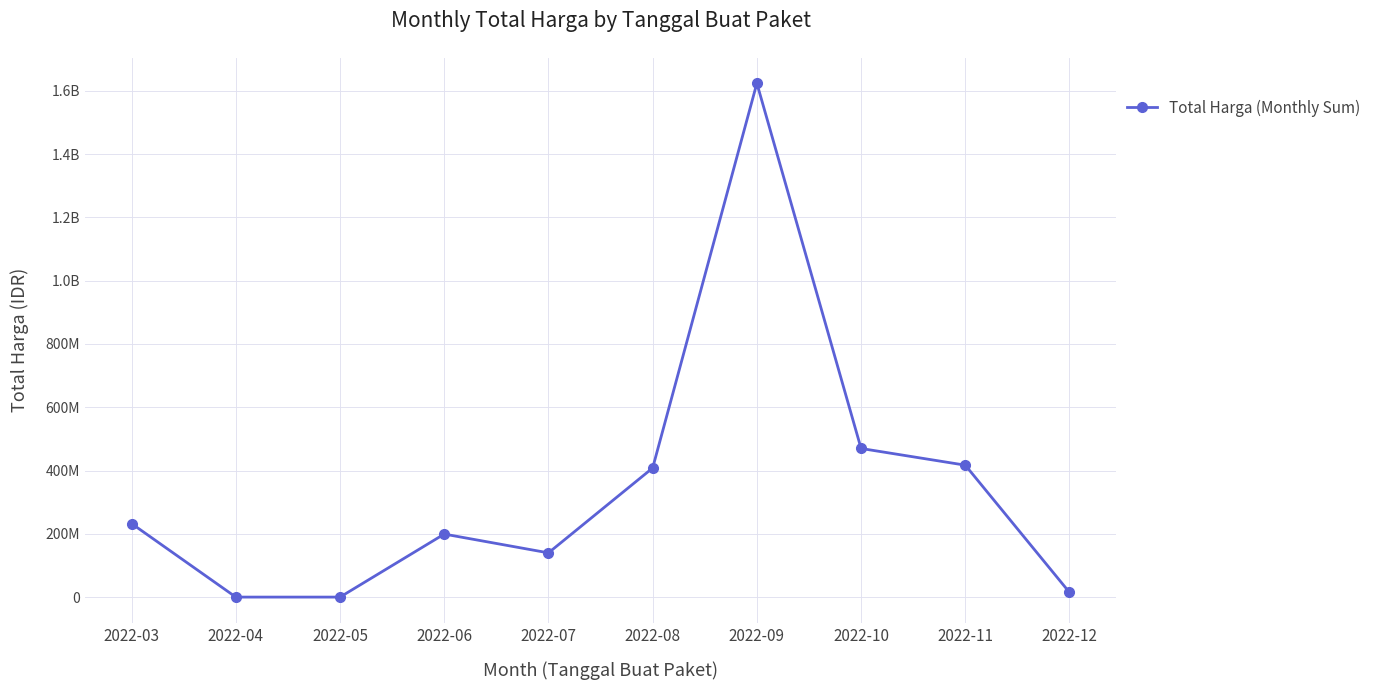

Reading left to right, list all the values displayed in this chart.

232318740	0	0	199200000	139800000	408075000	1624159000	469768150	416968000	14750000